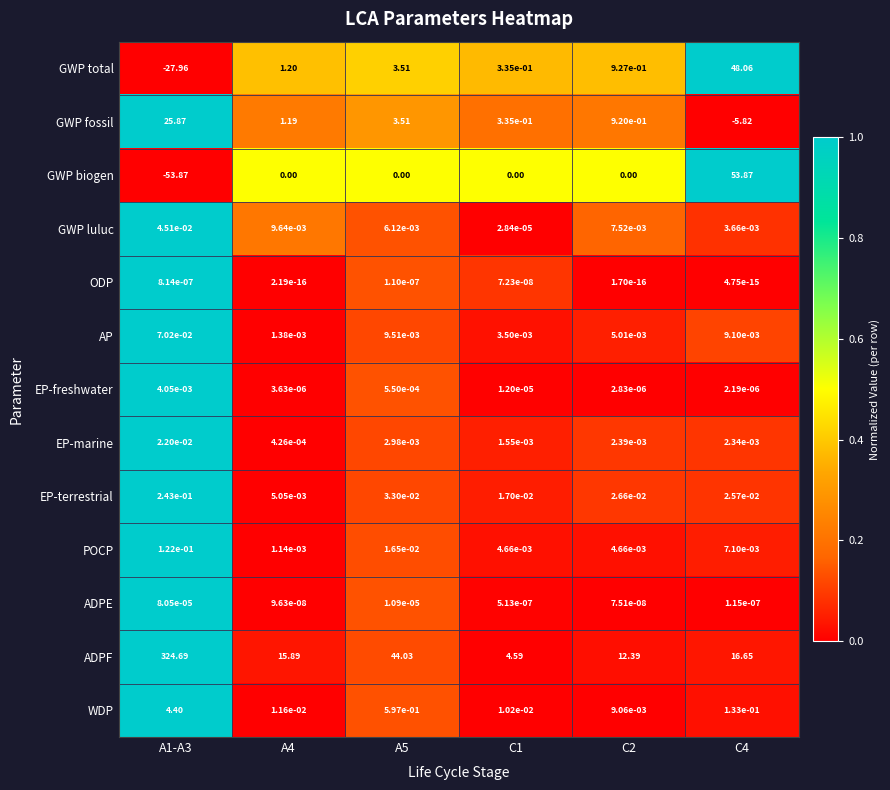

At C4, list the series in order from largest to smallest.

GWP biogen, GWP total, ADPF, WDP, EP-terrestrial, AP, POCP, GWP luluc, EP-marine, EP-freshwater, ADPE, ODP, GWP fossil